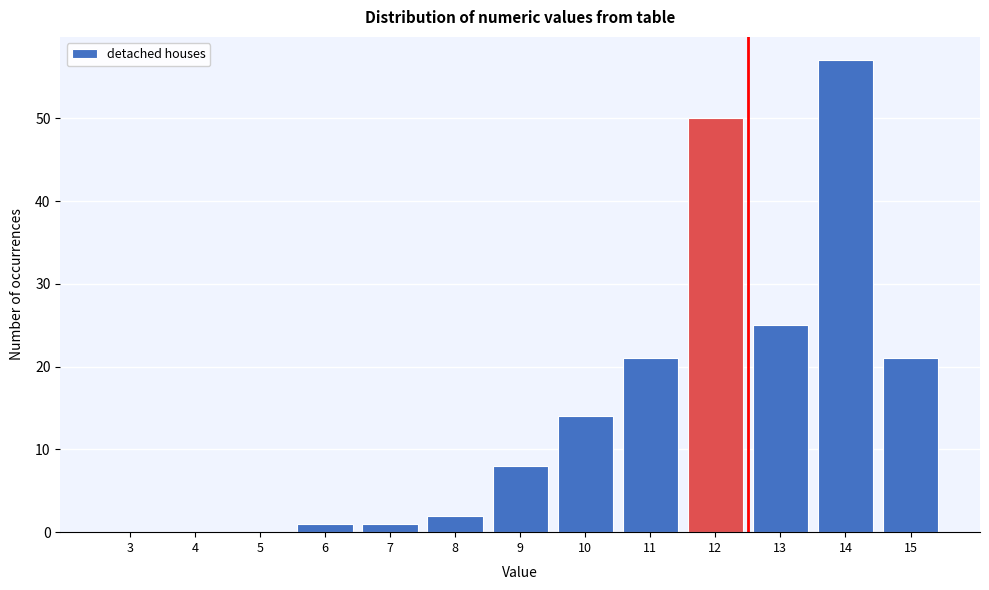

Reading right to left, list all the values displayed in this chart.

15=21	14=57	13=25	12=50	11=21	10=14	9=8	8=2	7=1	6=1	5=0	4=0	3=0